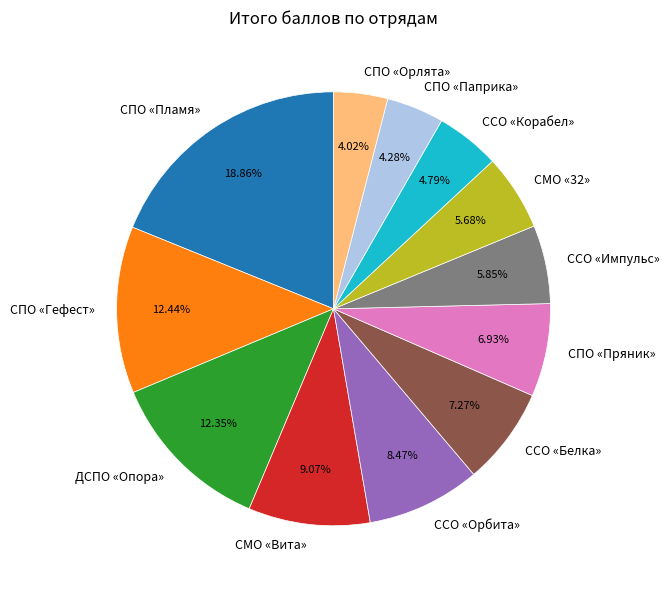

Does СПО «Паприка» account for over 50% of the chart?

No